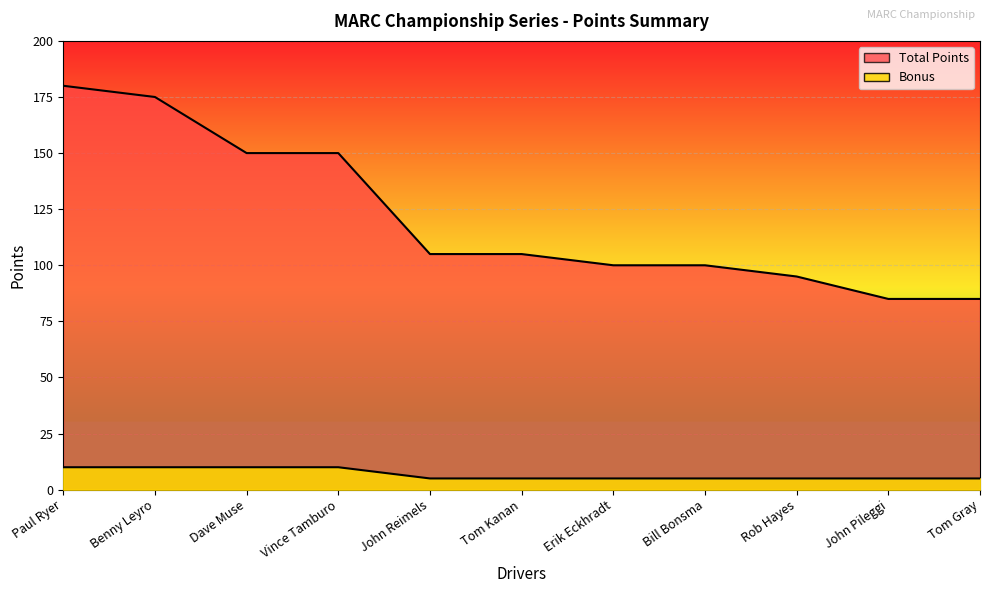

What is the label of the 3rd point from the left?

Dave Muse